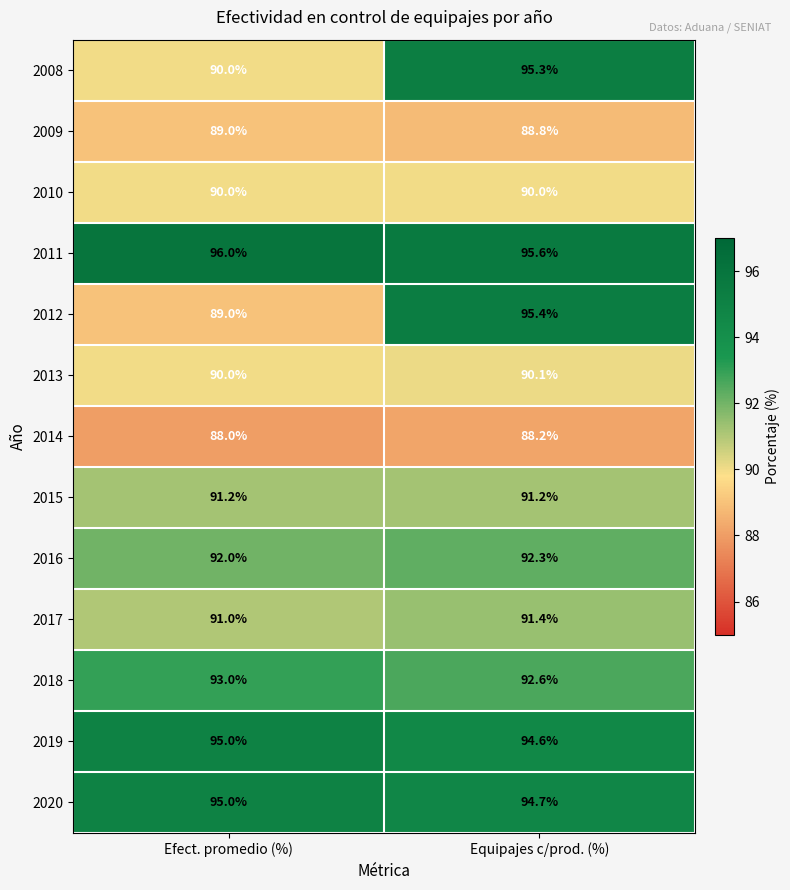

Read the 2013 value at Equipajes c/prod. (%).

90.1